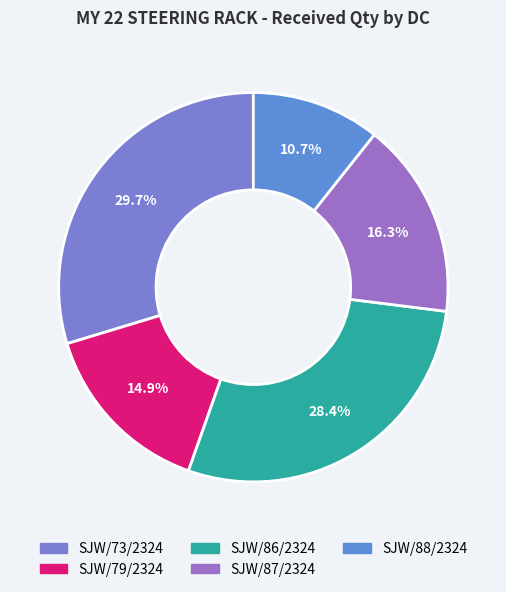

How many segments does this pie chart have?

5